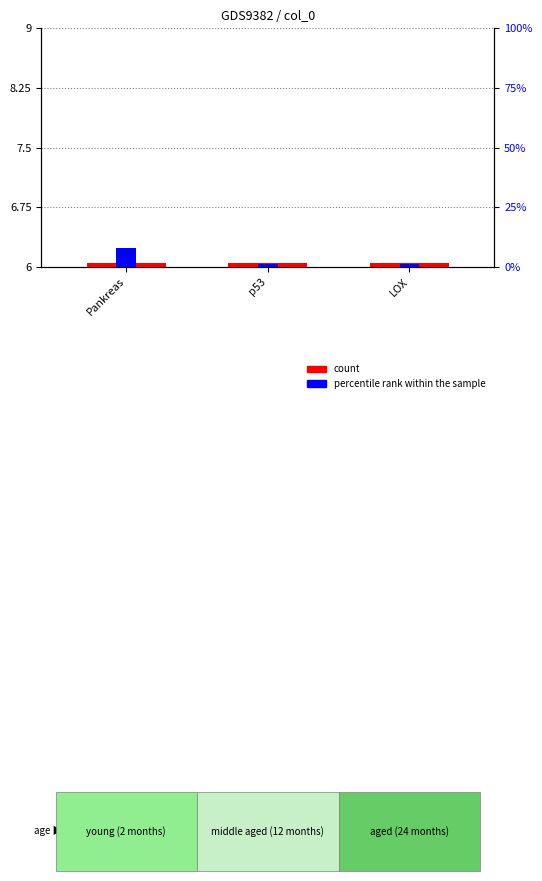

How many groups of bars are there?

3